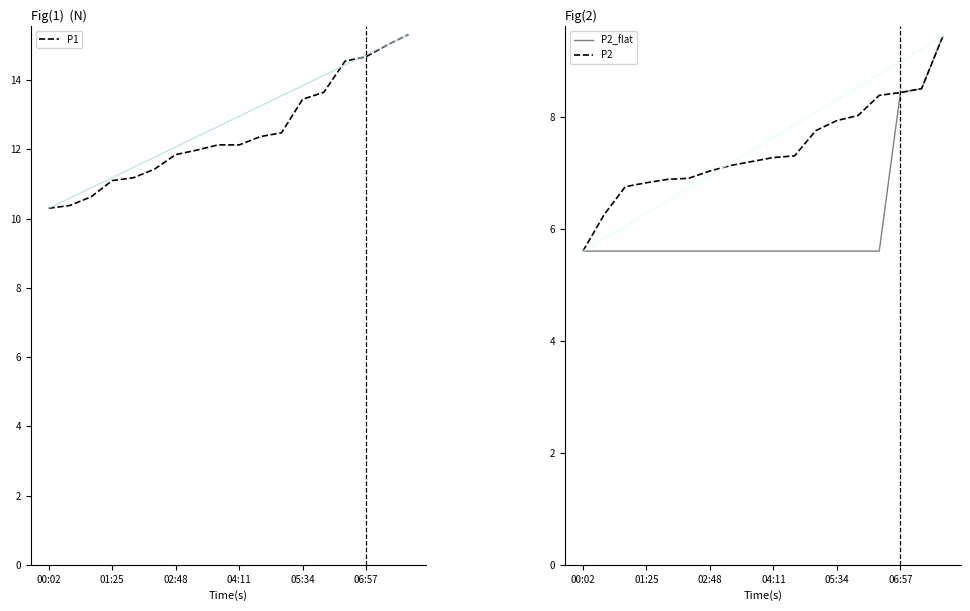

Which series has the largest total across all categories?

P1